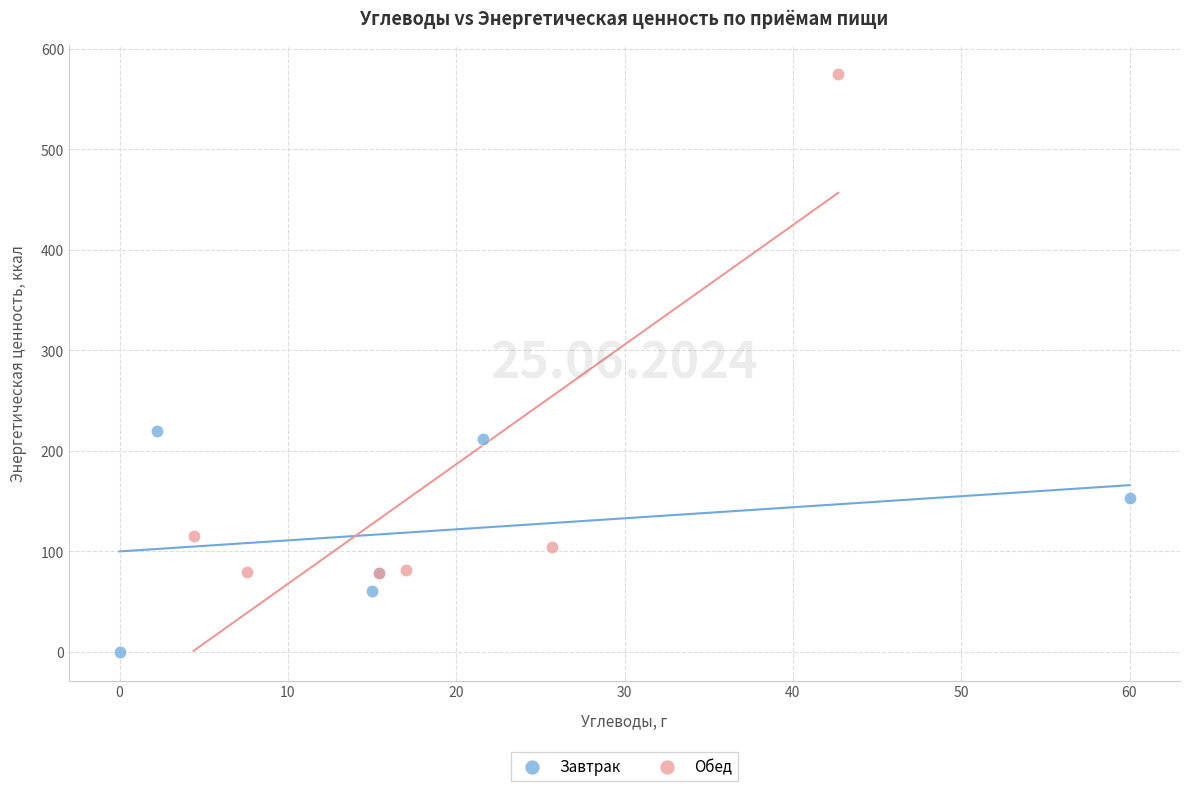

Which series contains the highest Y value?

Обед